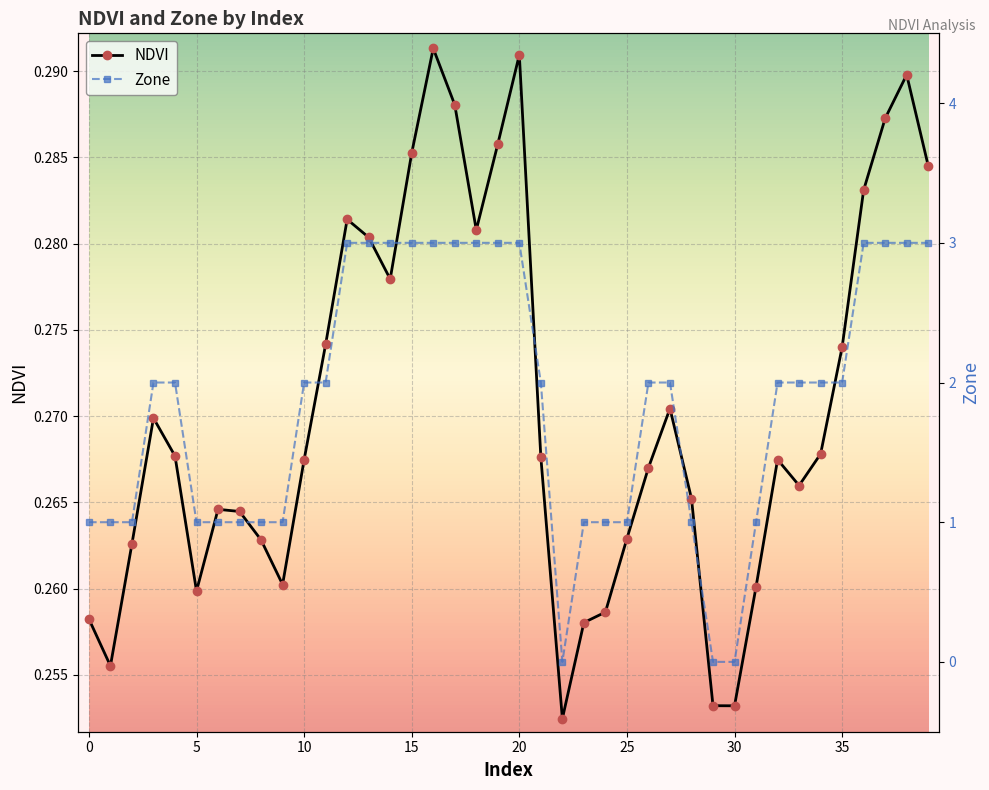

Reading left to right, list all the values displayed in this chart.

NDVI: 0.3	0.3	0.3	0.3	0.3	0.3	0.3	0.3	0.3	0.3	0.3	0.3	0.3	0.3	0.3	0.3	0.3	0.3	0.3	0.3	0.3	0.3	0.3	0.3	0.3	0.3	0.3	0.3	0.3	0.3	0.3	0.3	0.3	0.3	0.3	0.3	0.3	0.3	0.3	0.3
Zone: 1.0	1.0	1.0	2.0	2.0	1.0	1.0	1.0	1.0	1.0	2.0	2.0	3.0	3.0	3.0	3.0	3.0	3.0	3.0	3.0	3.0	2.0	0.0	1.0	1.0	1.0	2.0	2.0	1.0	0.0	0.0	1.0	2.0	2.0	2.0	2.0	3.0	3.0	3.0	3.0